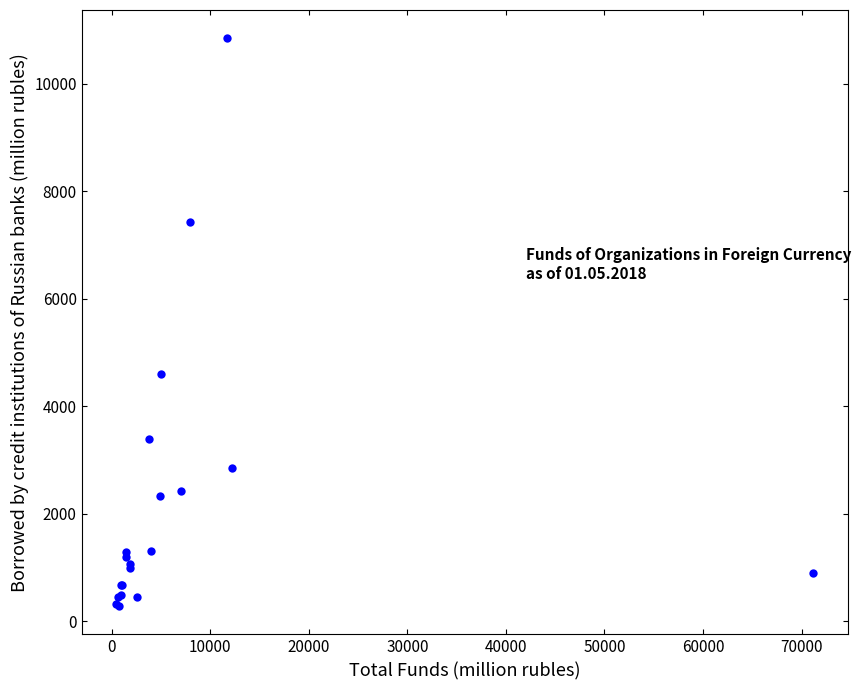

What Y value in the scatter plot is closest to 5565?

4606